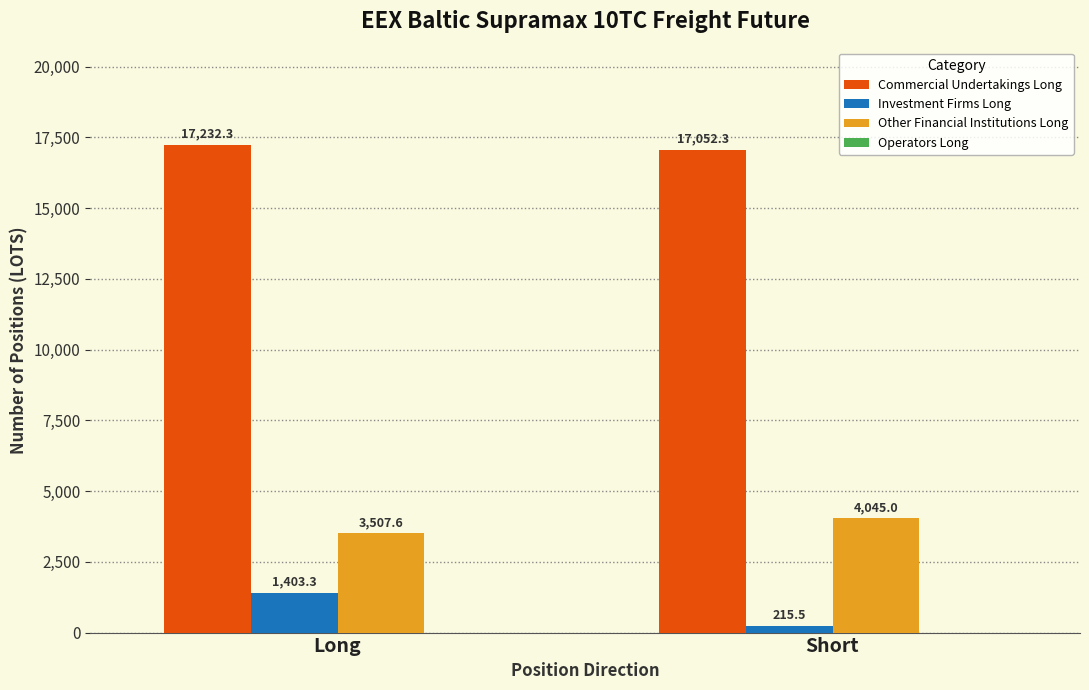

At which label does Commercial Undertakings Long first exceed 17232?

Long